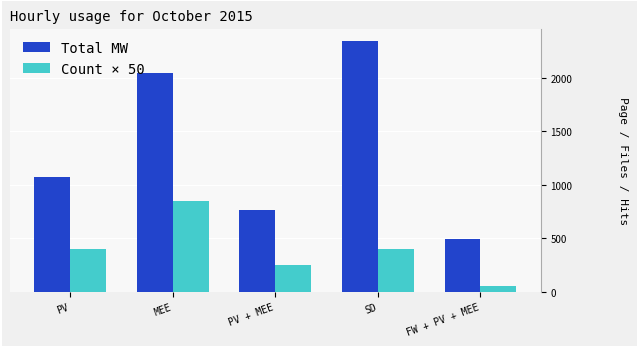

What is the maximum value shown in the chart?

2345.9